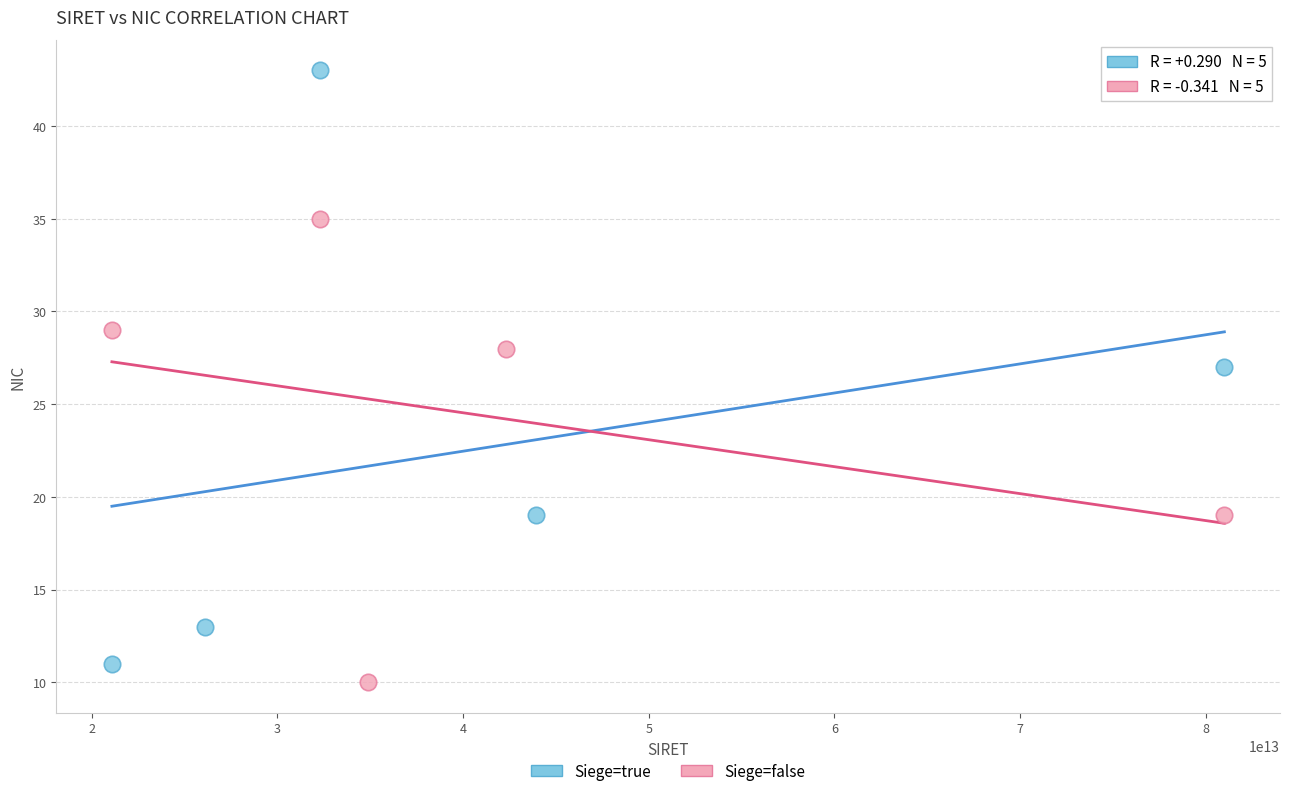

Which series reaches the maximum Y coordinate?

Siege=true